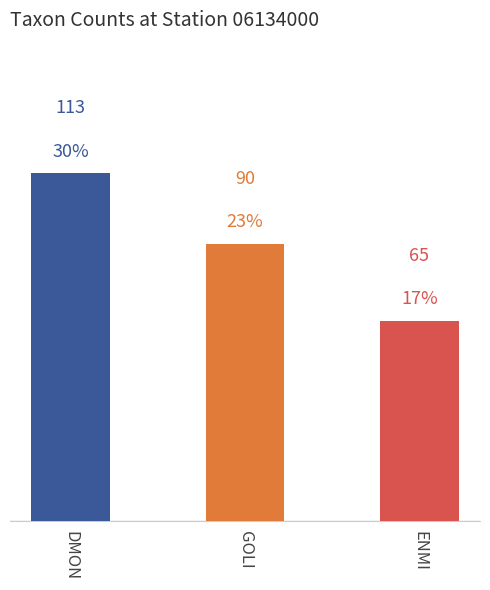

Where does the data first go above 90?

DMON